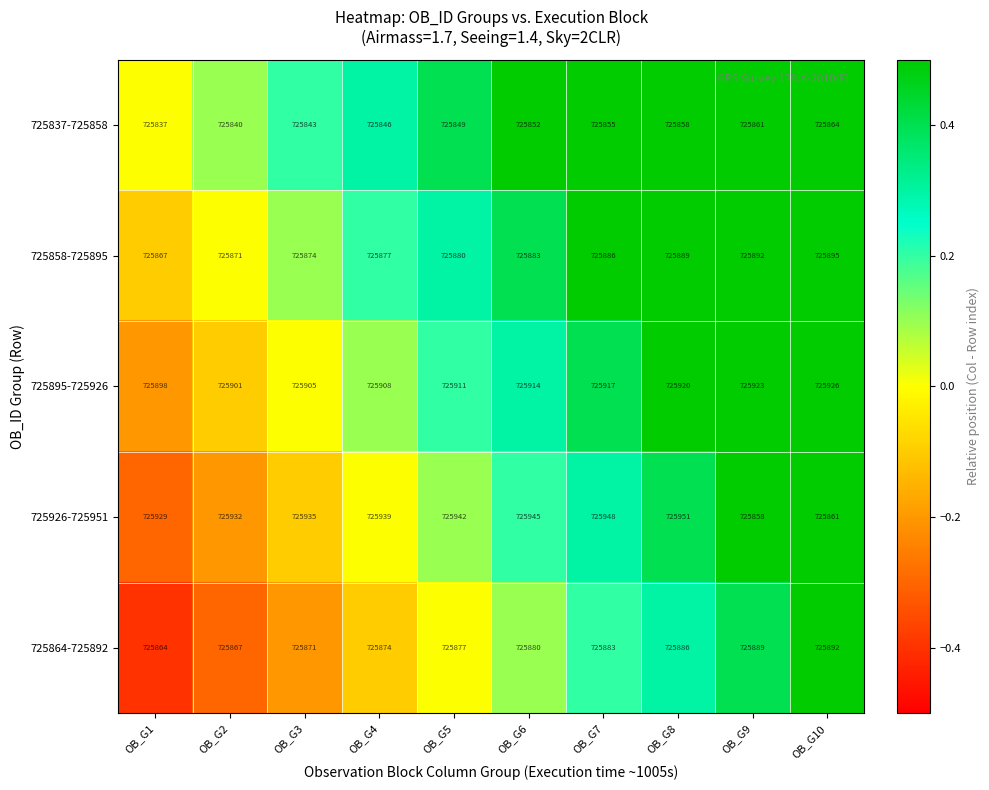

Which series has the largest range (max minus min)?

725926-725951